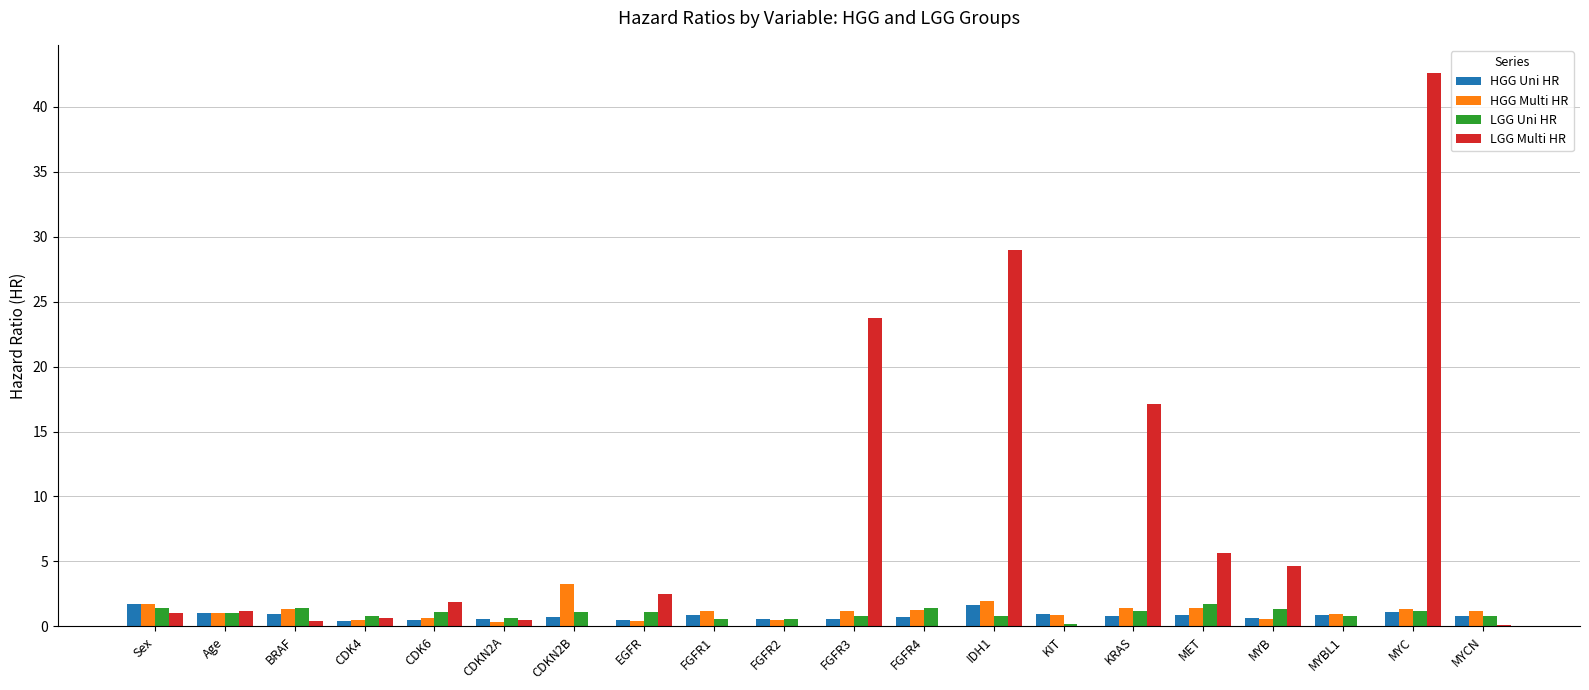

Between EGFR and FGFR4, which series saw the biggest shift?

LGG Multi HR